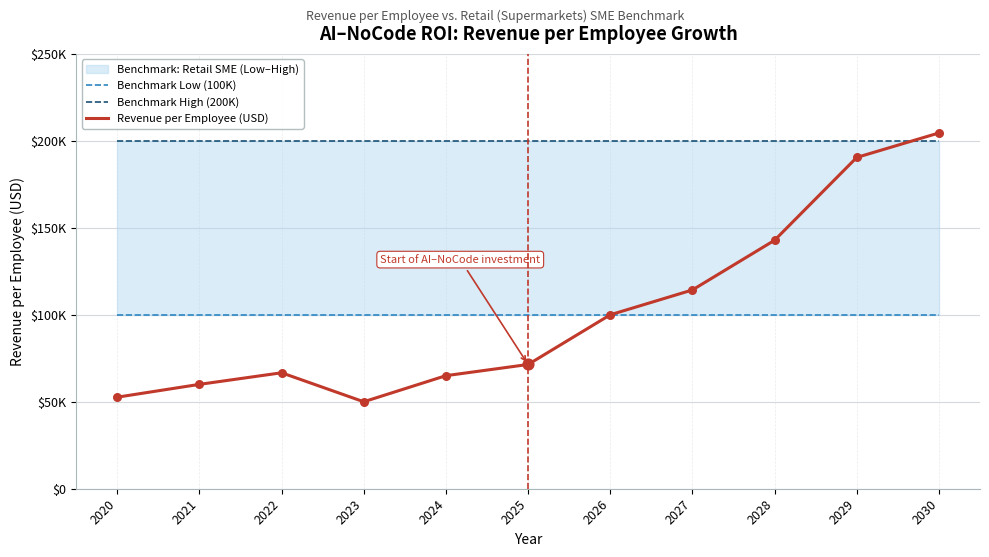

At which category is the sum across all series the highest?

2030